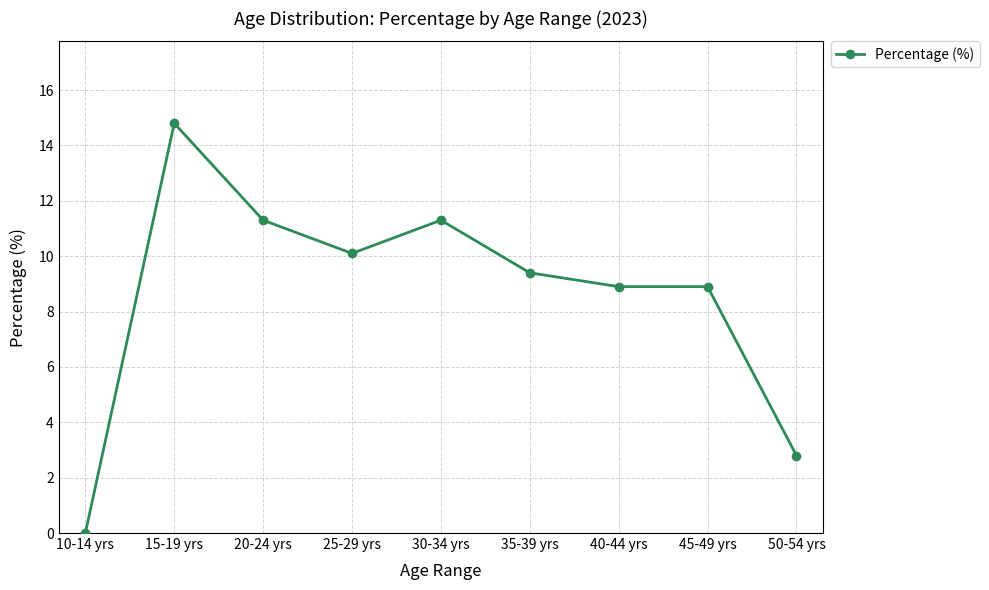

Reading left to right, what are all the values shown in this chart?

0.0	14.8	11.3	10.1	11.3	9.4	8.9	8.9	2.8